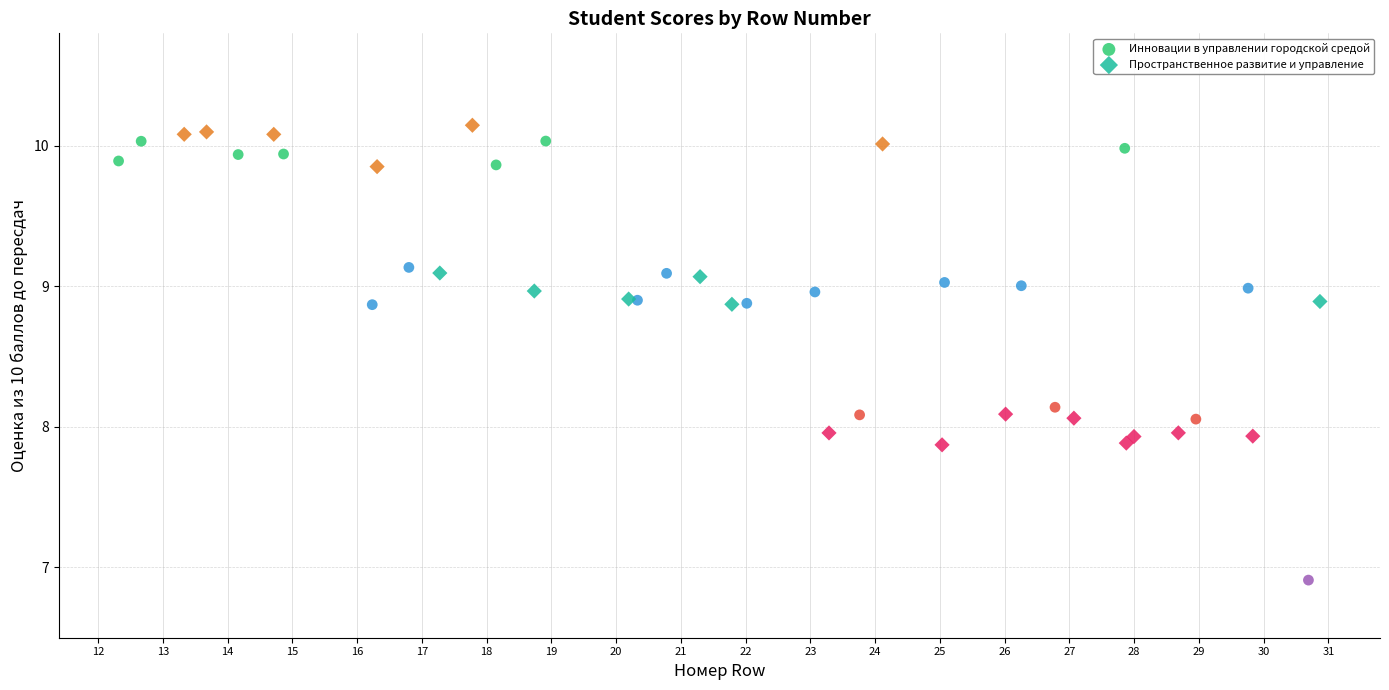

Which series has the widest spread of Y values?

Инновации в управлении городской средой